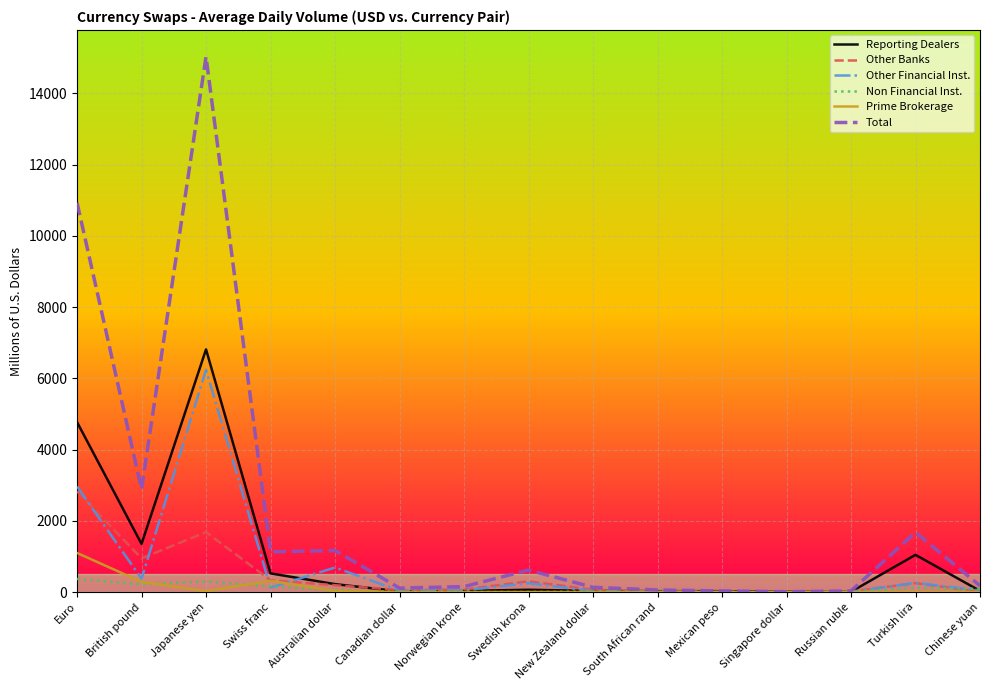

How many lines are shown in the chart?

6